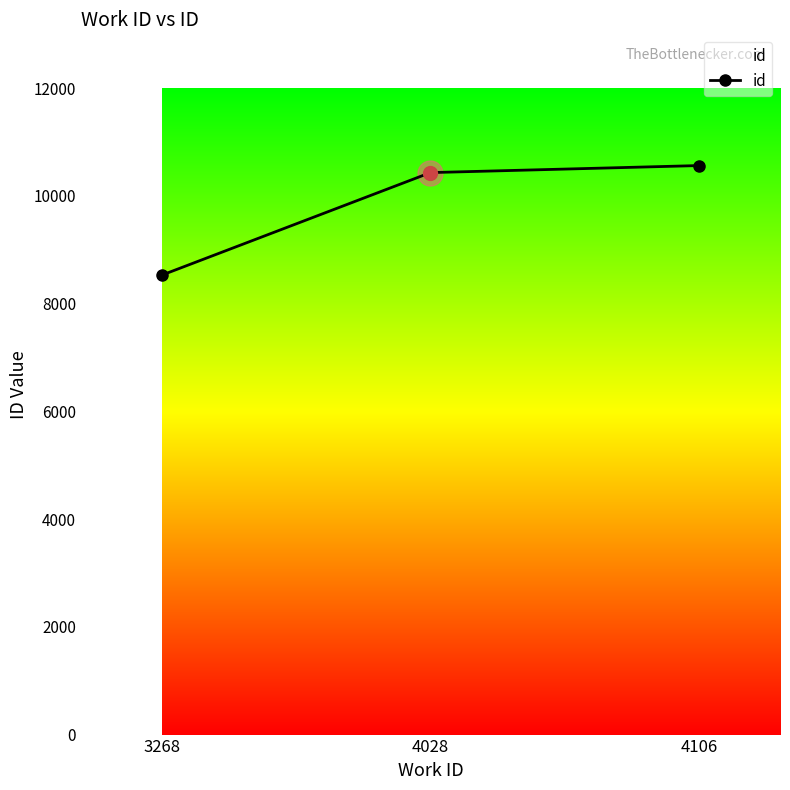

What is the change in value from 3268 to 4106?

+2036